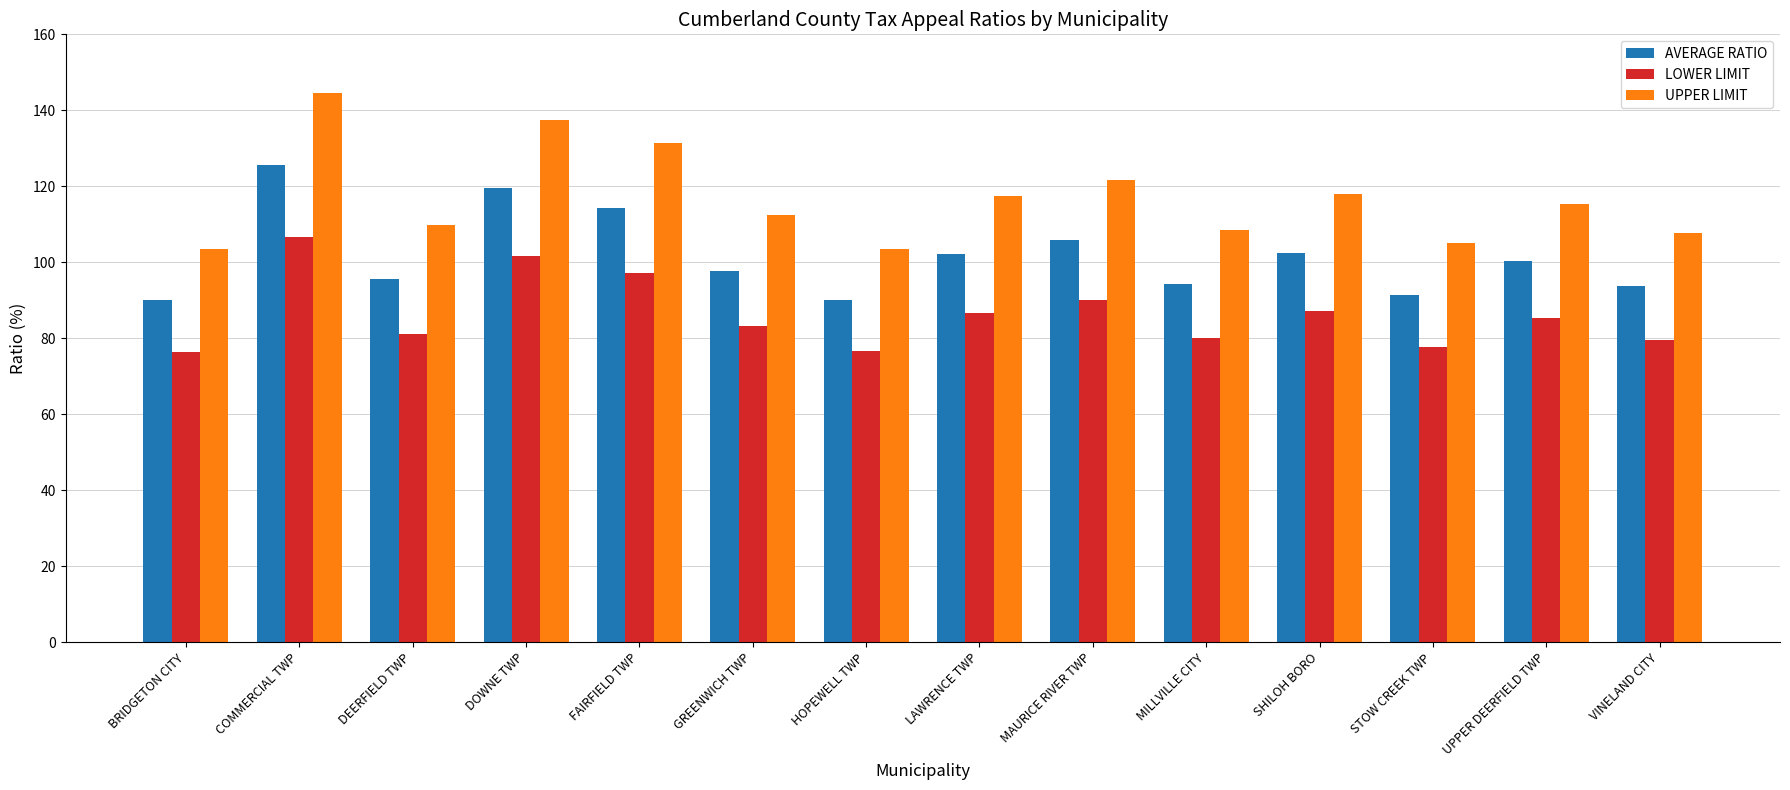

Which series has the widest spread of values?

UPPER LIMIT